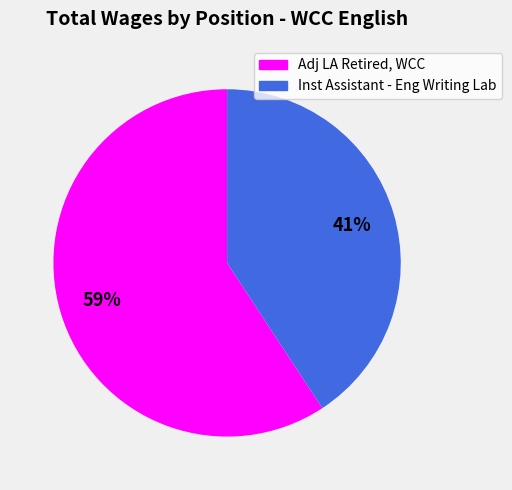

Which slice represents more than half of the pie?

Adj LA Retired, WCC